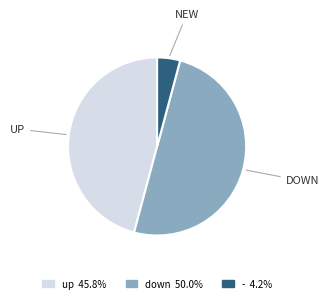

What is the largest slice in the pie chart?

down